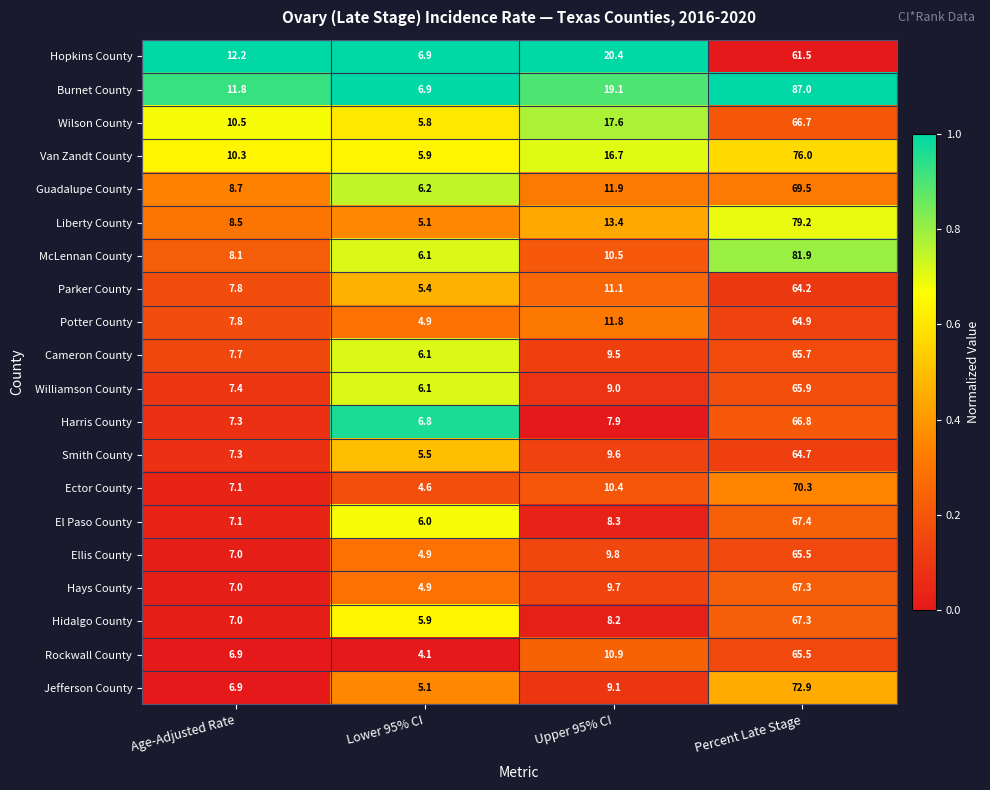

At which label is Smith County closest to 35?

Upper 95% CI